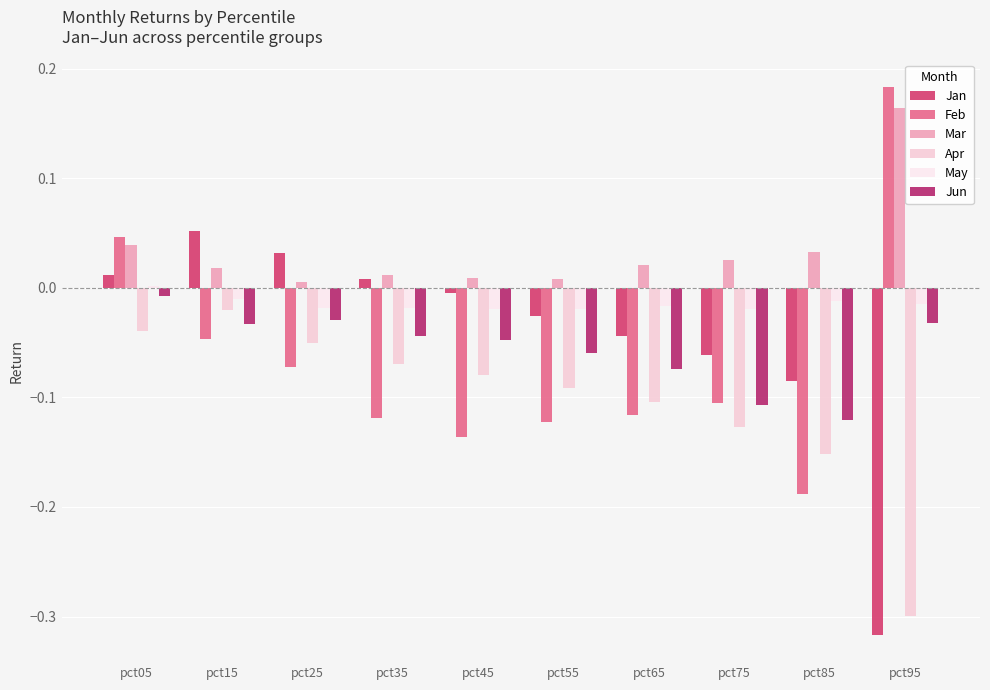

Are the bars grouped side by side (vs. stacked)?

Yes